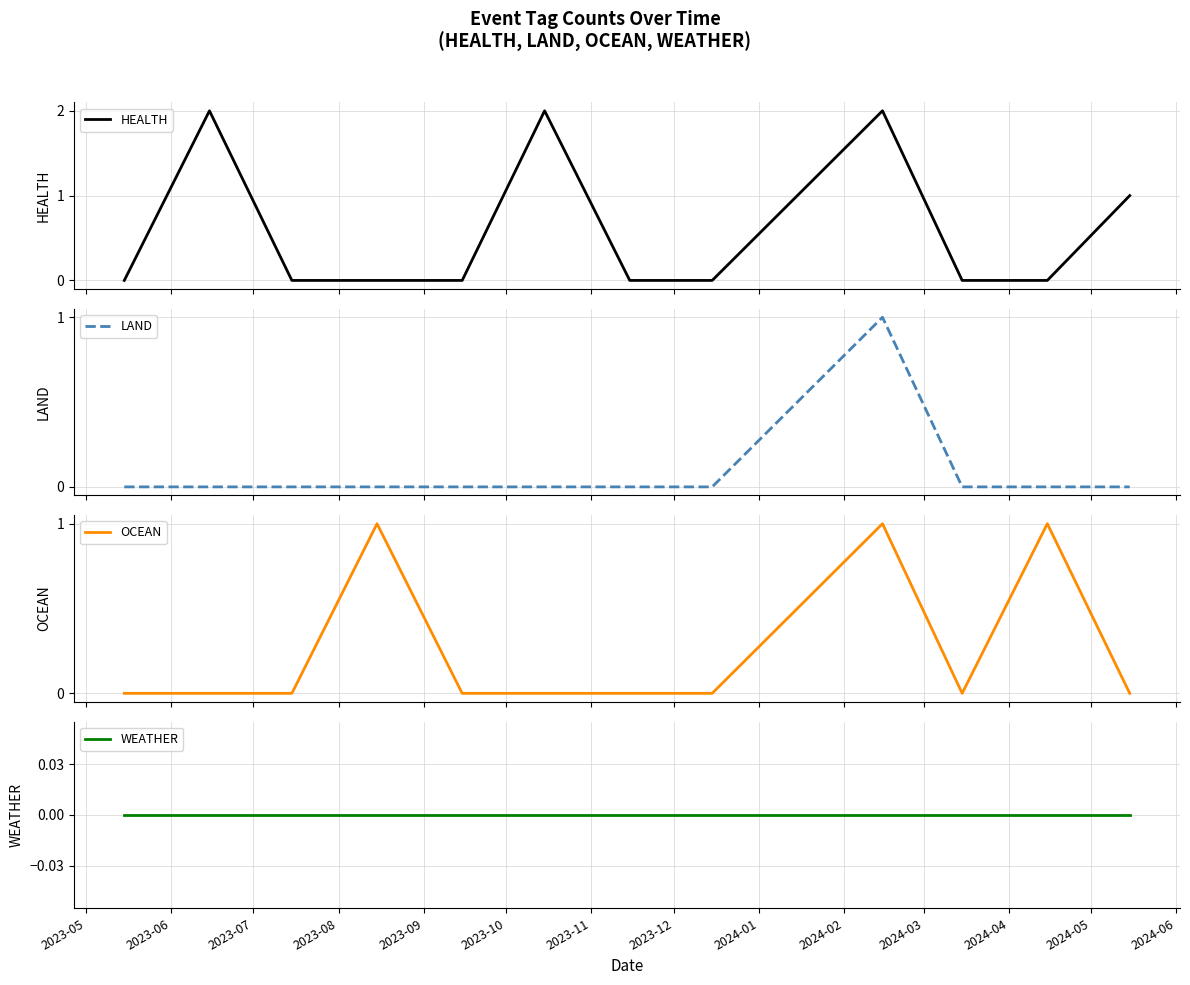

True or false: LAND and OCEAN cross at least once.

False